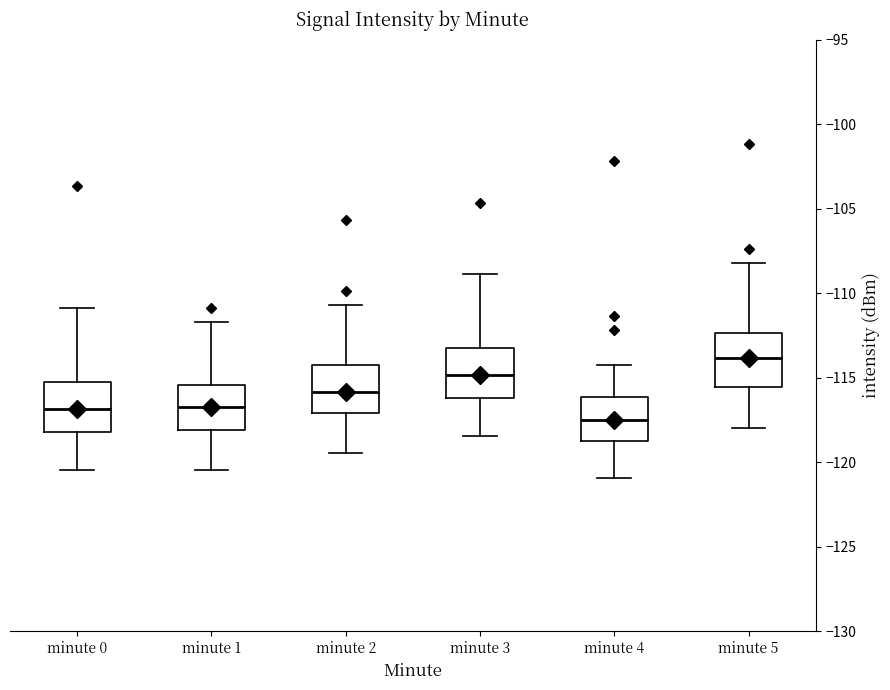

Where is the upper edge of the box for minute 4 on the y-axis? The values are not printed on the chart, so give them approximately, as read against the axis.

-116.0